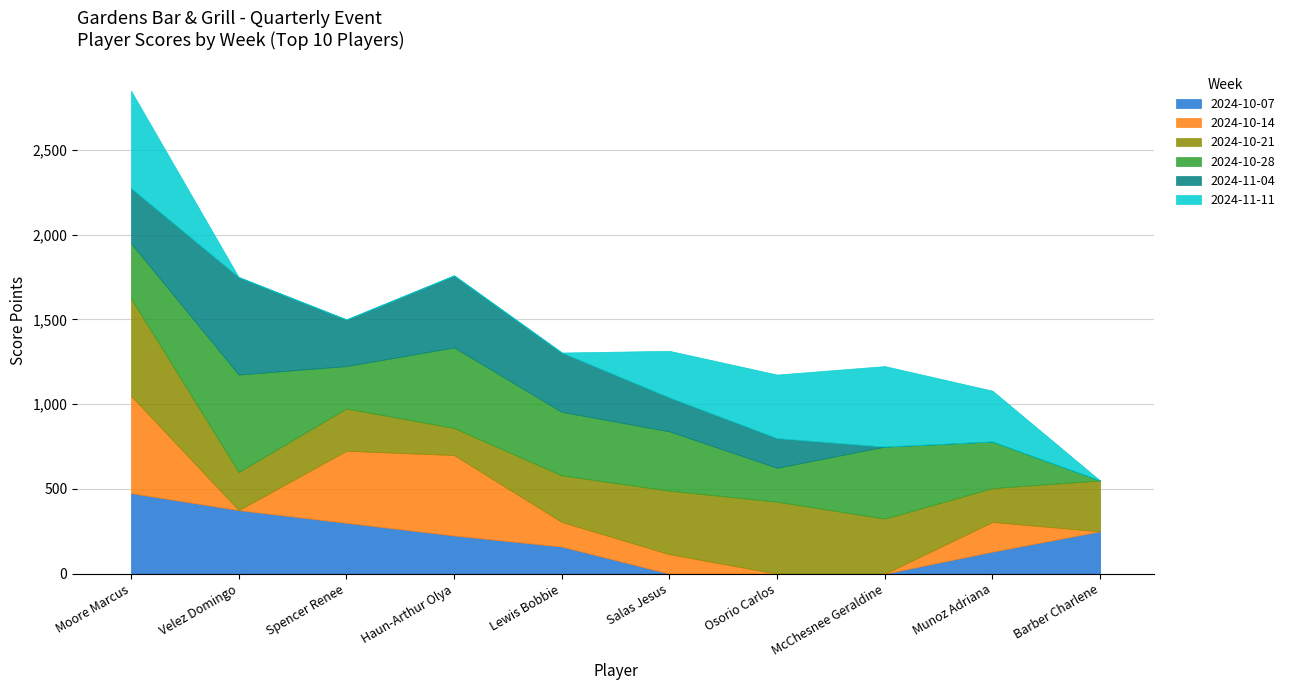

What value does the 2024-10-14 series have at Lewis Bobbie, to the nearest 50?

150